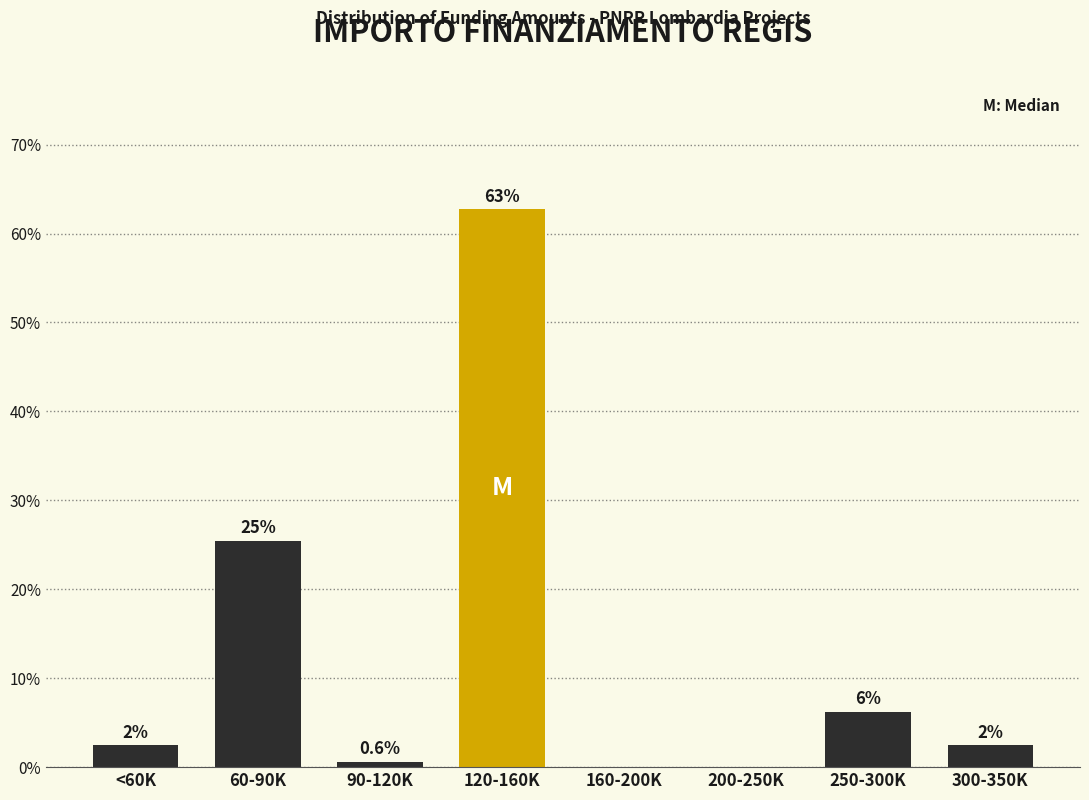

Are the bars horizontal?

No